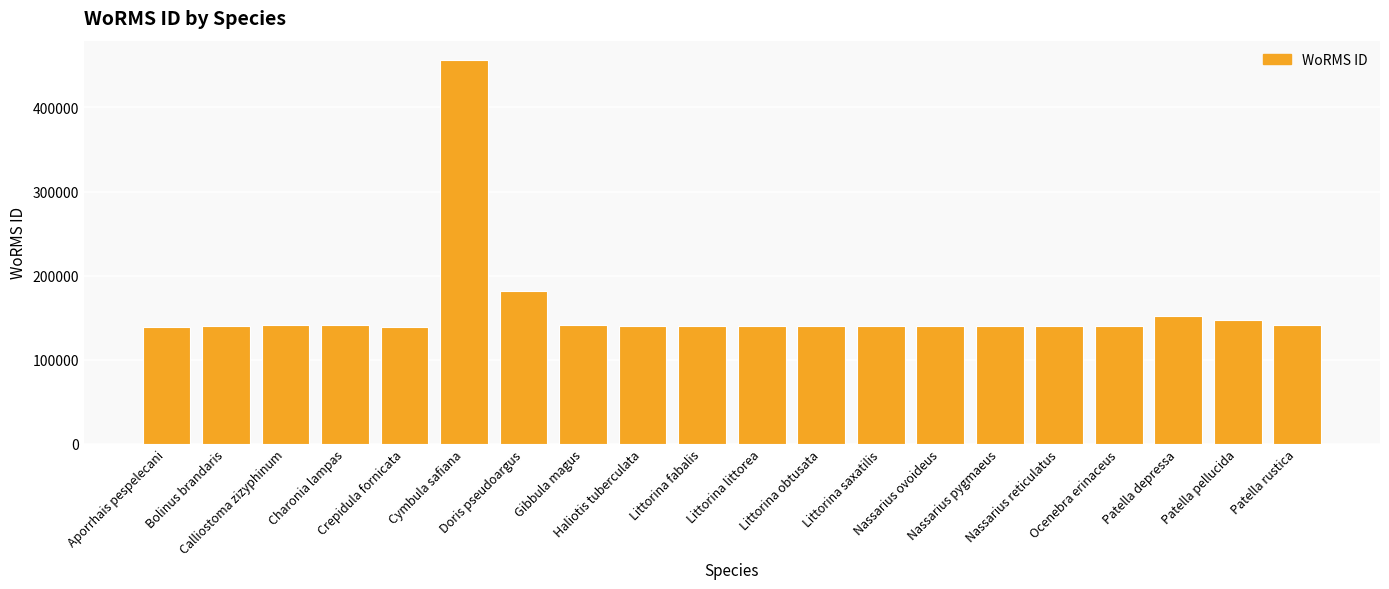

What is the maximum value shown in the chart?

456662